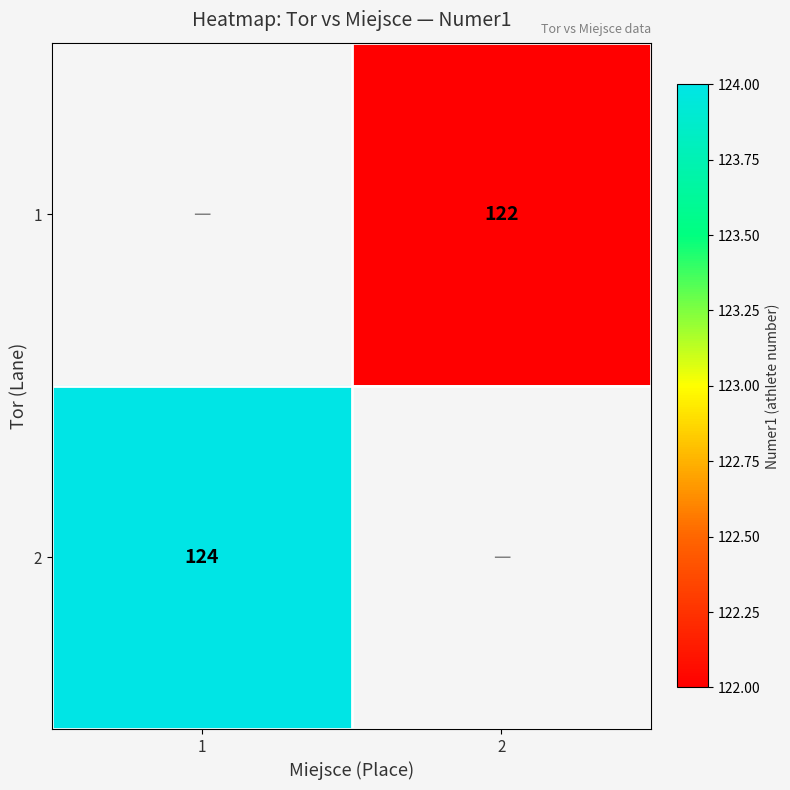

The value of 1 at 2 is 122. True or false?

True